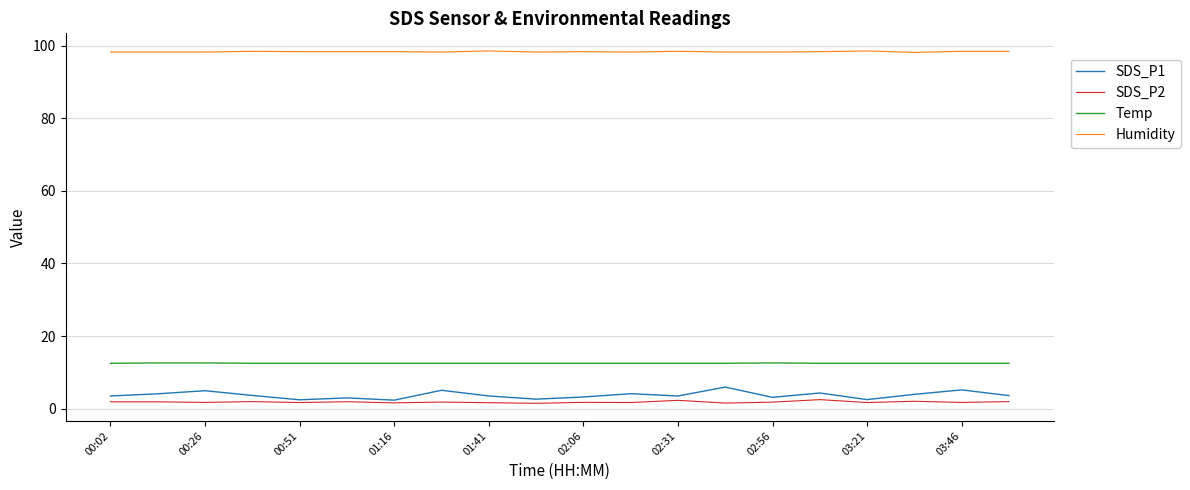

Which series has the largest total across all categories?

Humidity